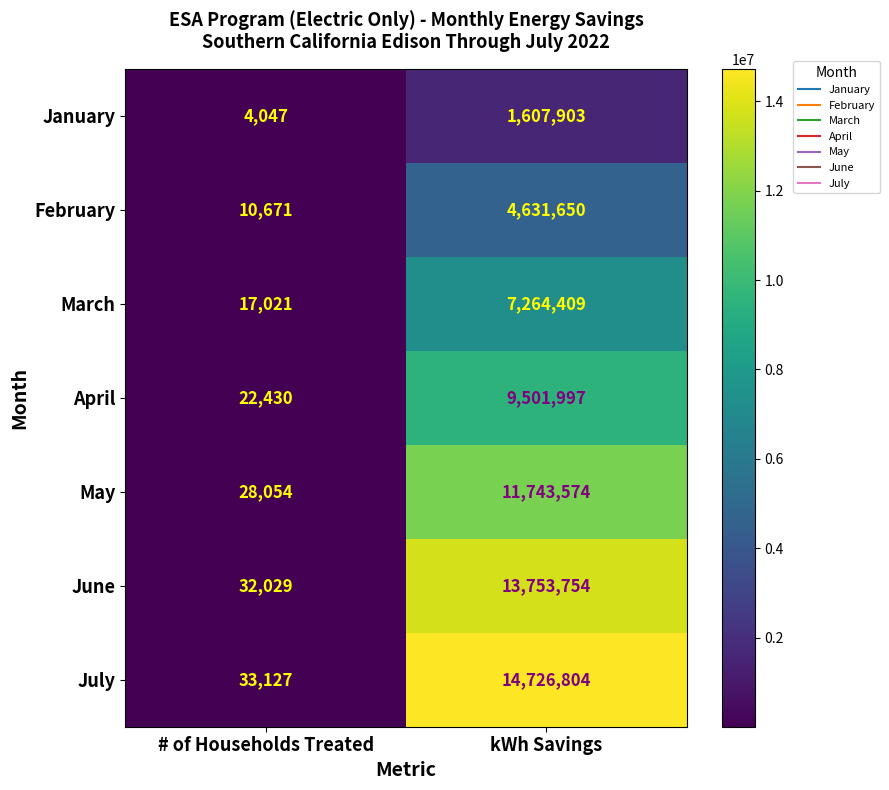

Which label corresponds to the largest value in the chart?

kWh Savings